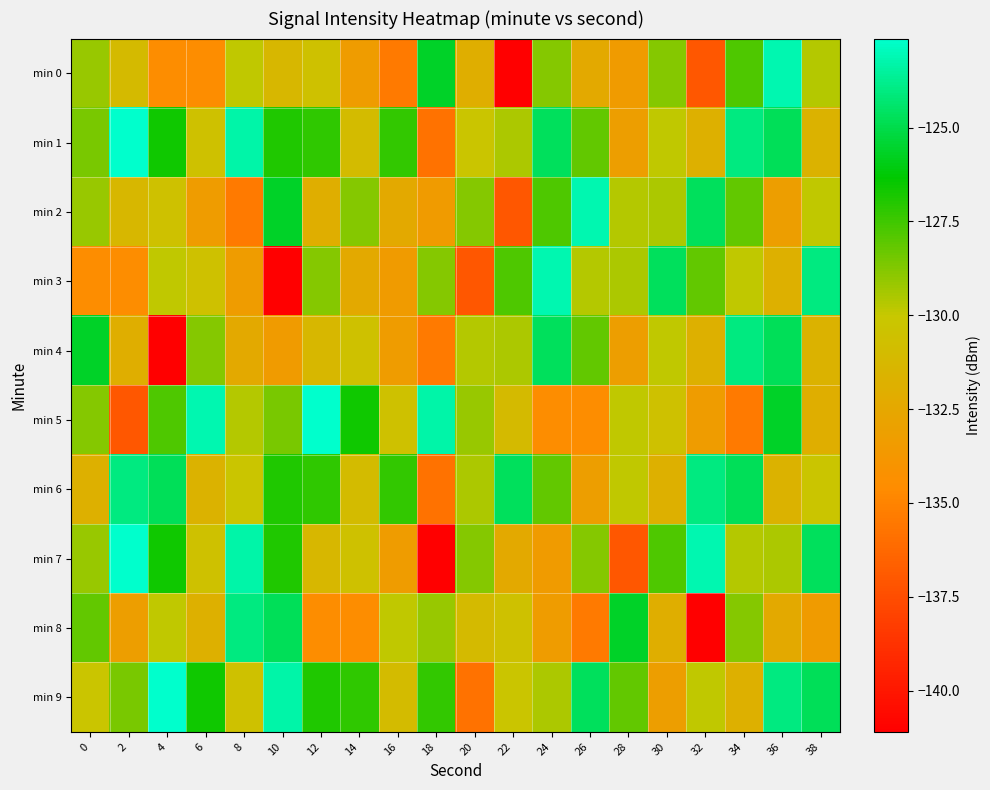

What is the greatest value displayed?

-122.6